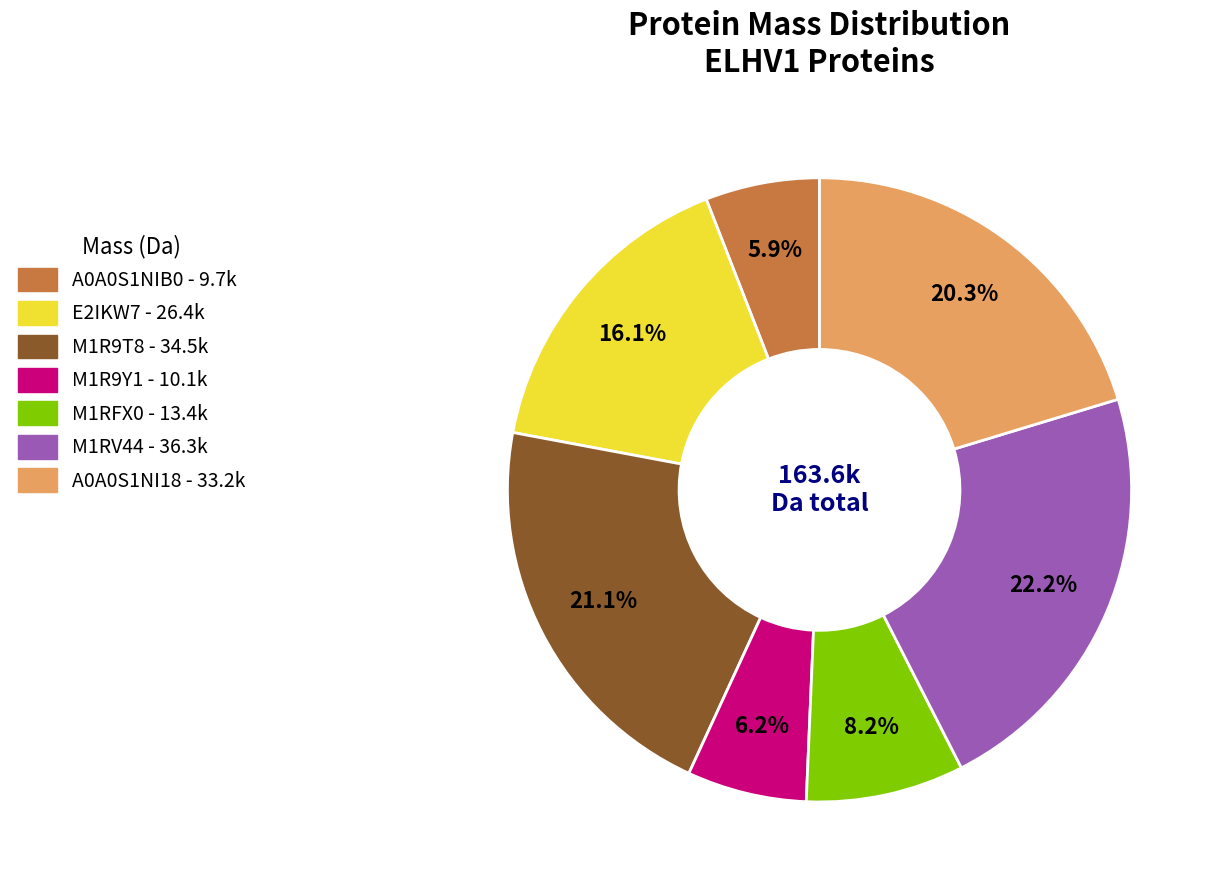

To the nearest percent, what is the difference between the largest and smallest slice percentages?

16%